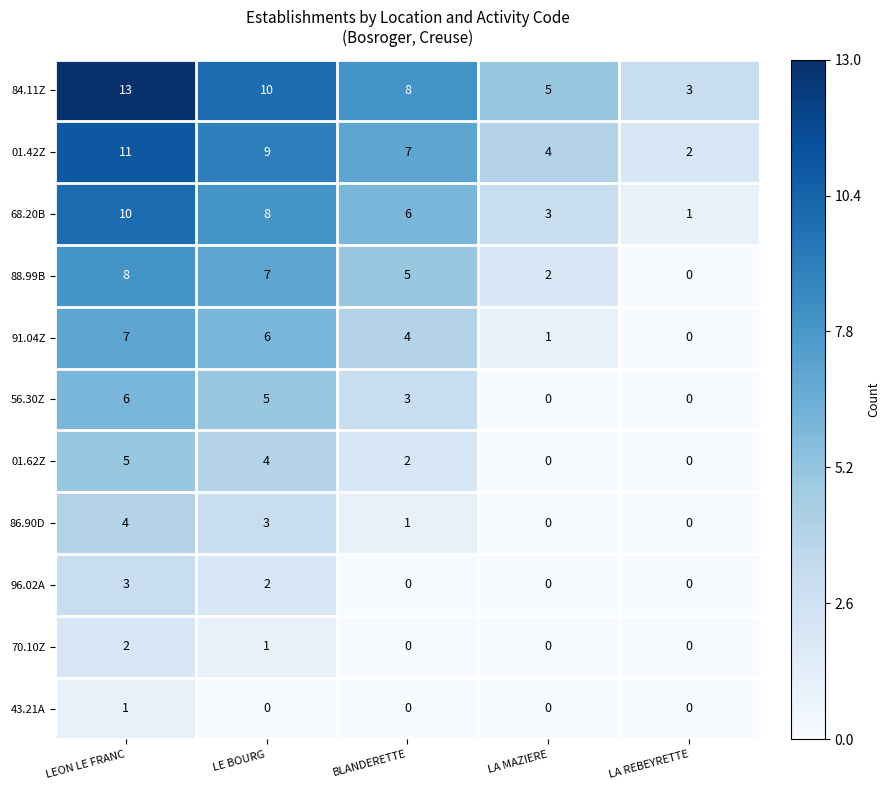

List the series in order of their peak value, lowest first.

43.21A, 70.10Z, 96.02A, 86.90D, 01.62Z, 56.30Z, 91.04Z, 88.99B, 68.20B, 01.42Z, 84.11Z